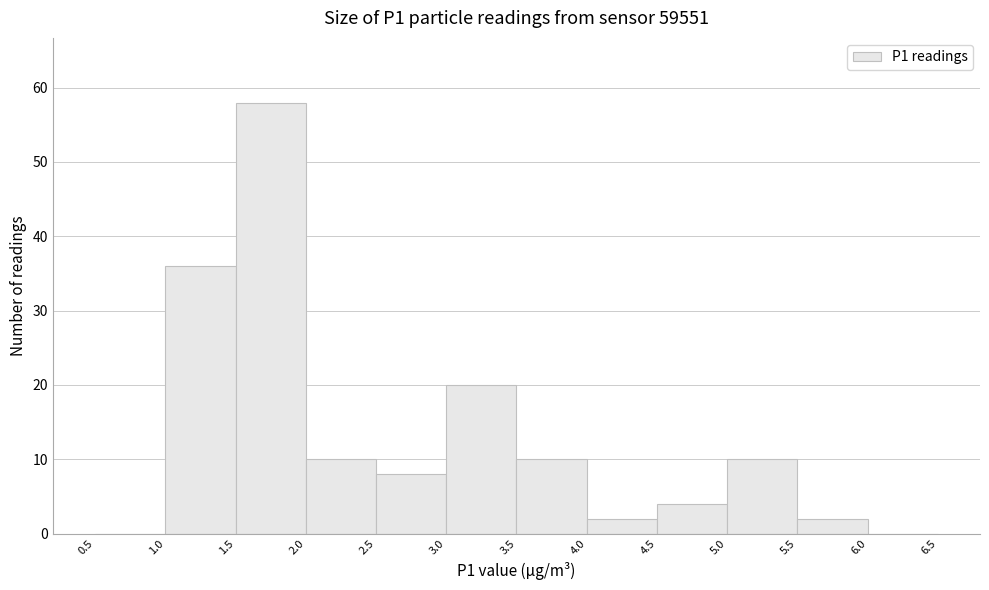

What is the height of the bar covering 5.5 to 6.0 on the x-axis? The values are not printed on the chart, so give them approximately, as read against the axis.

2